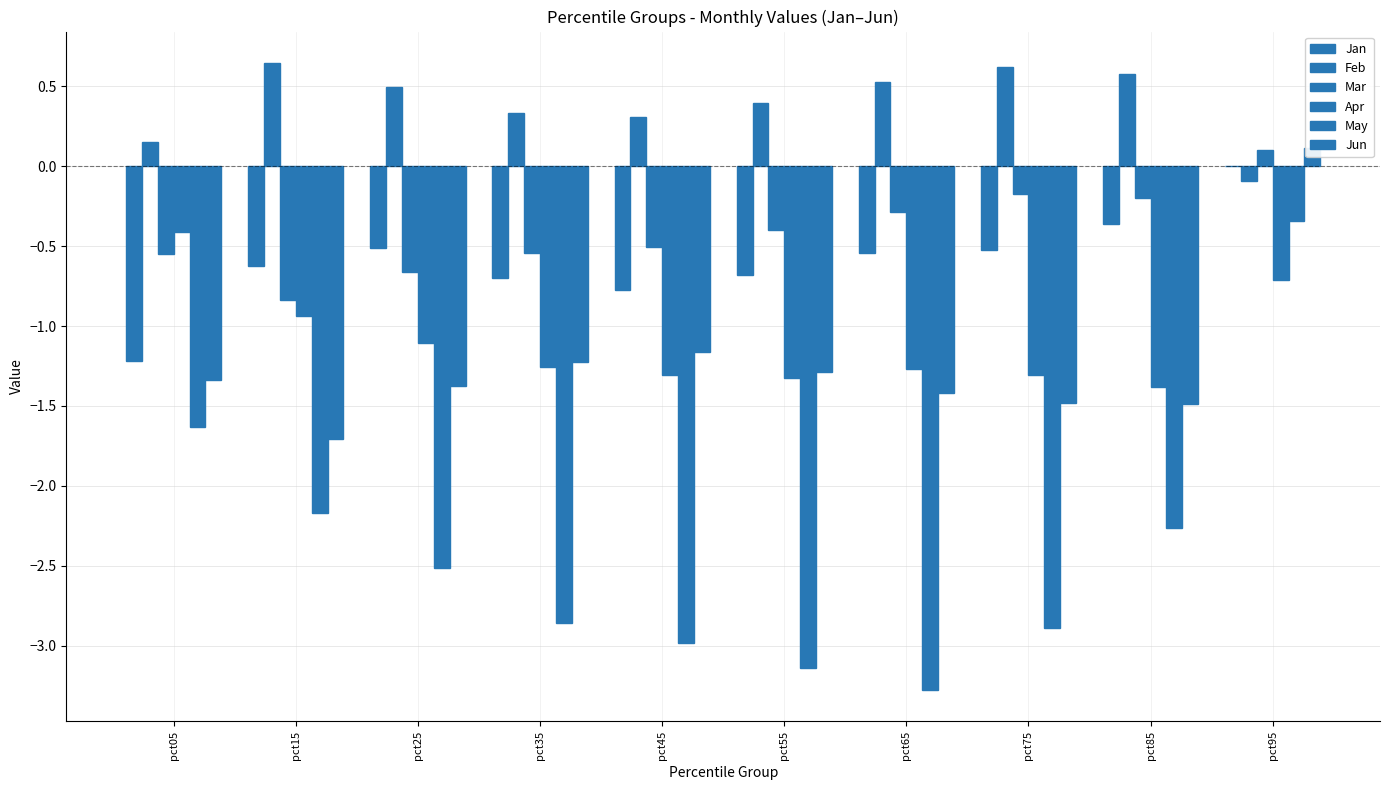

What is the highest value of the Mar series?

0.1